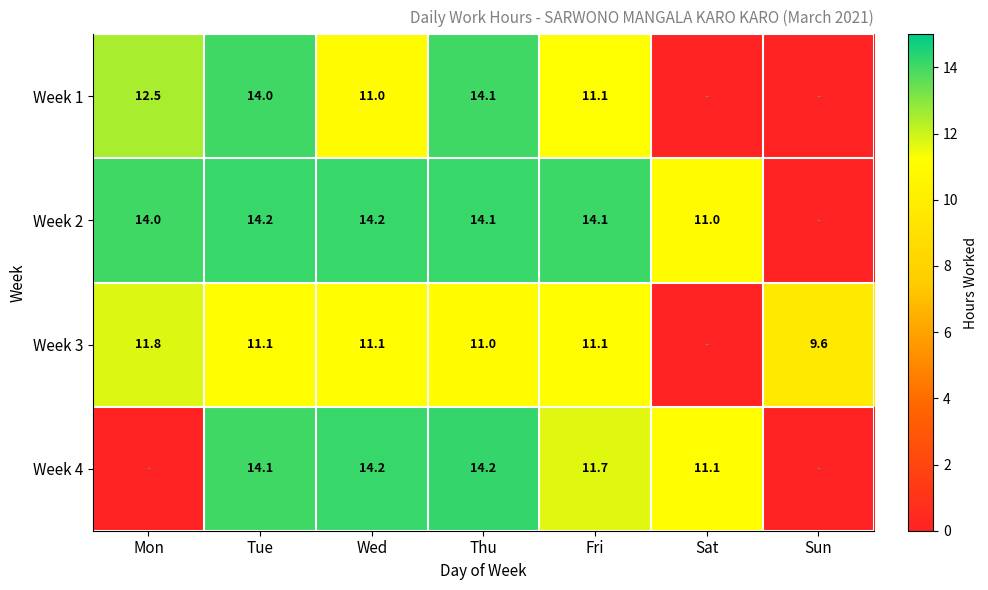

What is the difference between the Week 3 values at Thu and Mon?

0.8